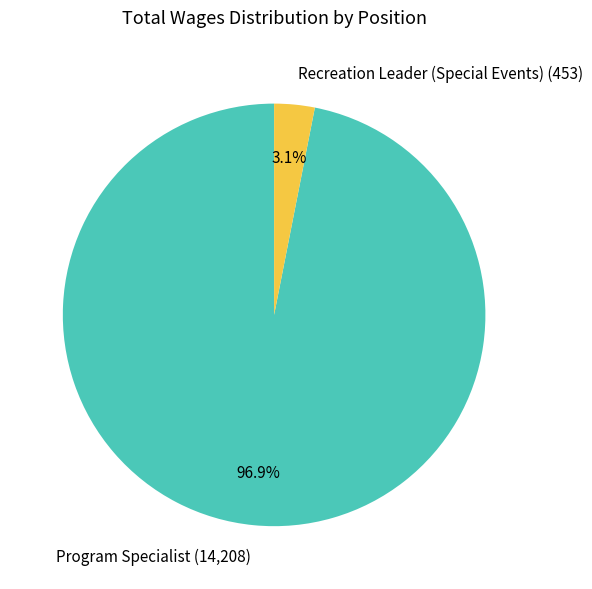

What percentage do Program Specialist and Recreation Leader (Special Events) together represent?

100.0%